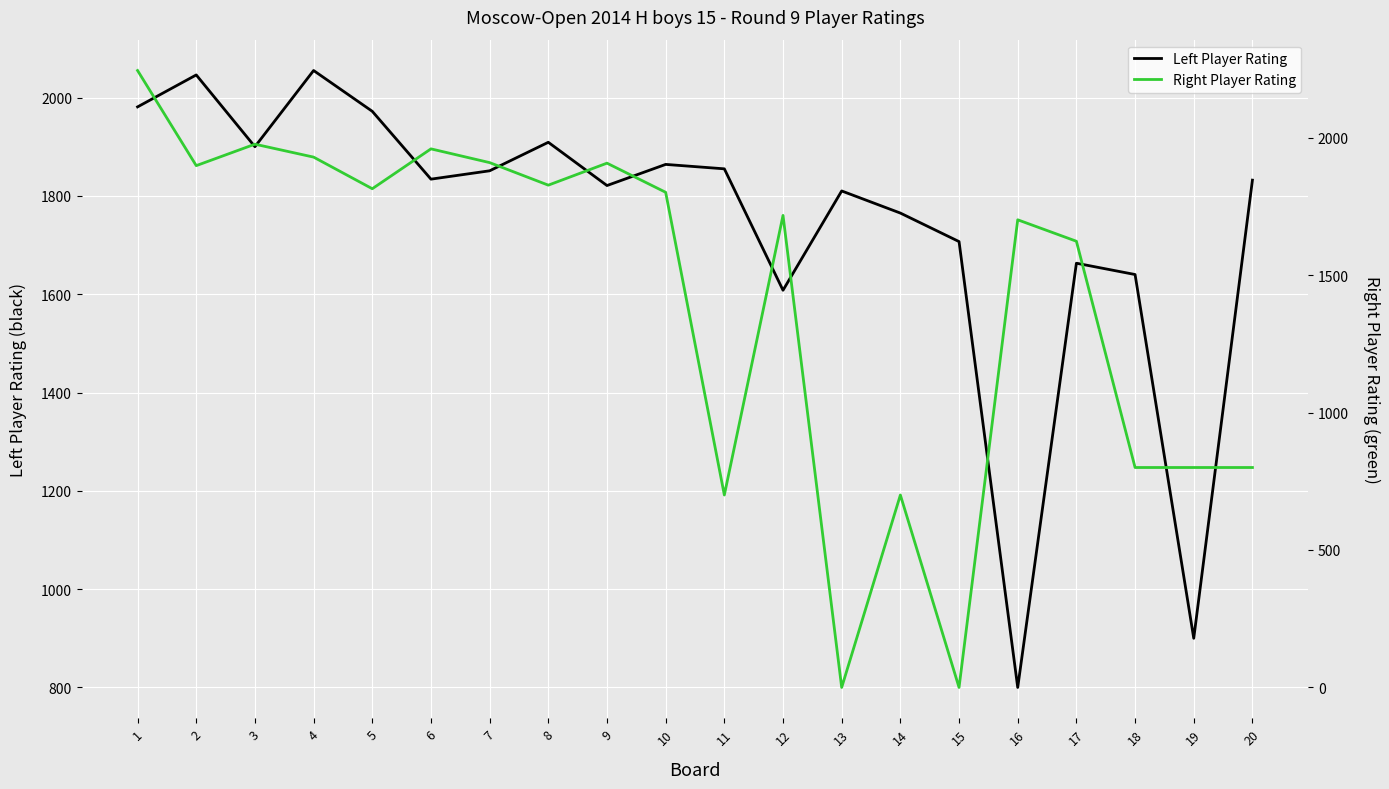

Between 10 and 20, which series saw the biggest shift?

Right Player Rating